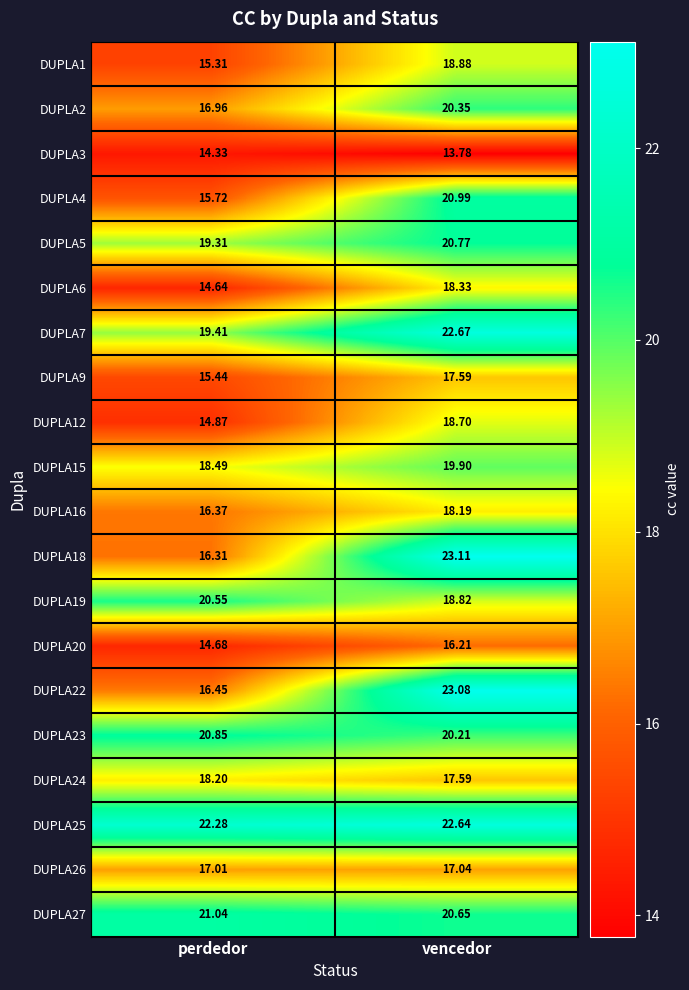

At which category is the sum across all series the highest?

vencedor